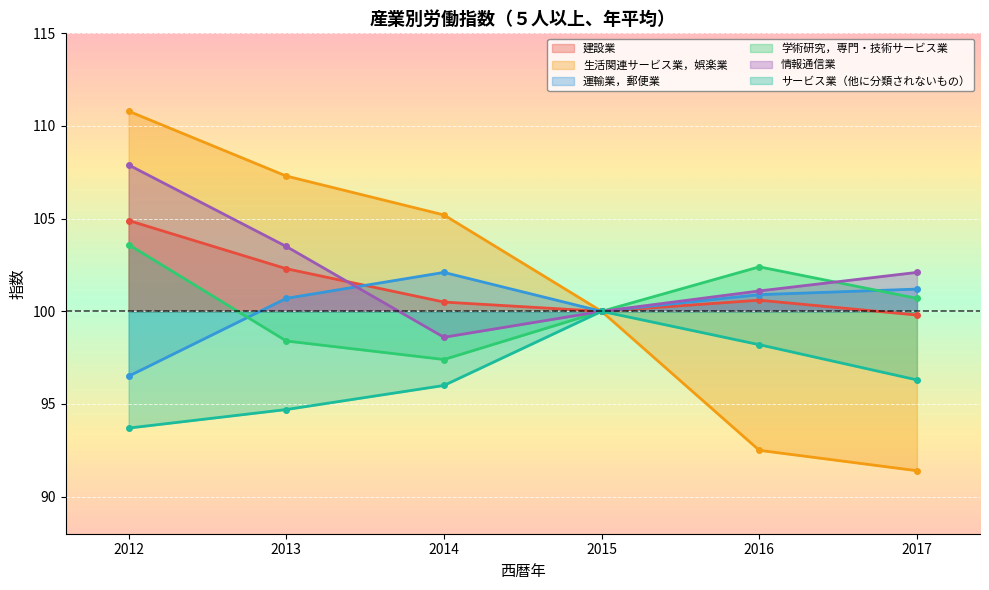

What is the value of the 運輸業，郵便業 point at the 2nd from the left?

100.7